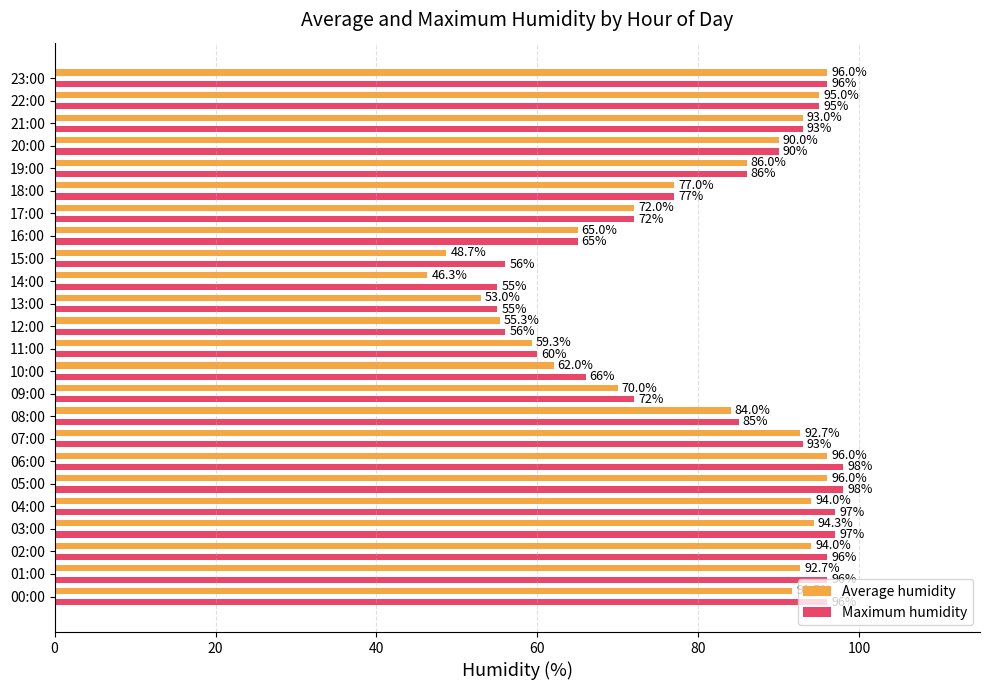

Is it true that Maximum humidity equals 55.0 at 13:00?

True